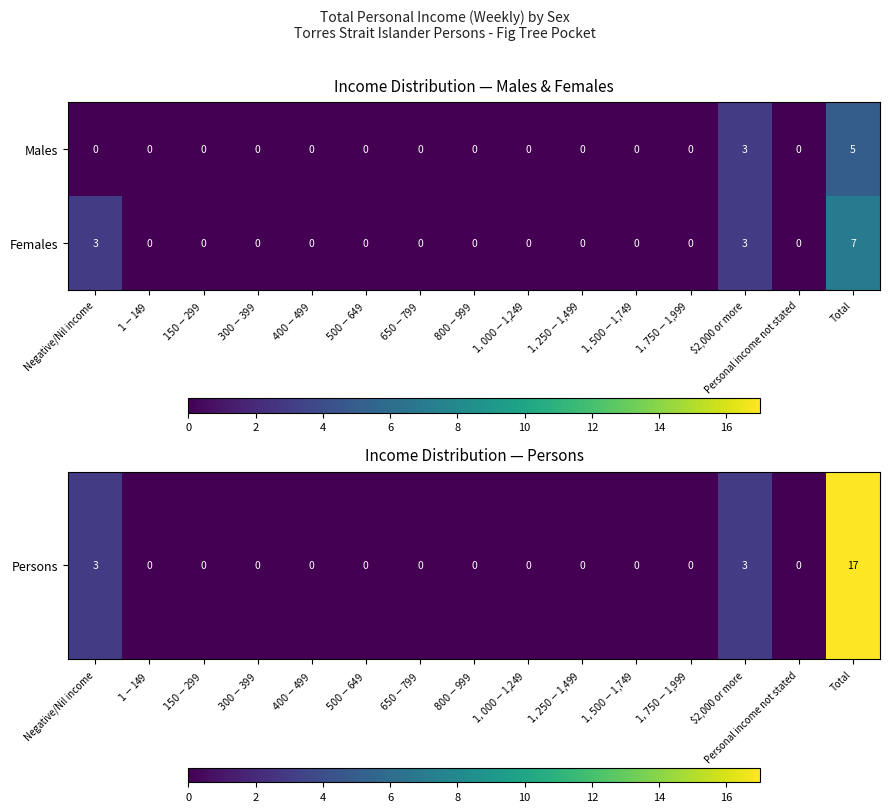

Which series has the largest total across all categories?

Females